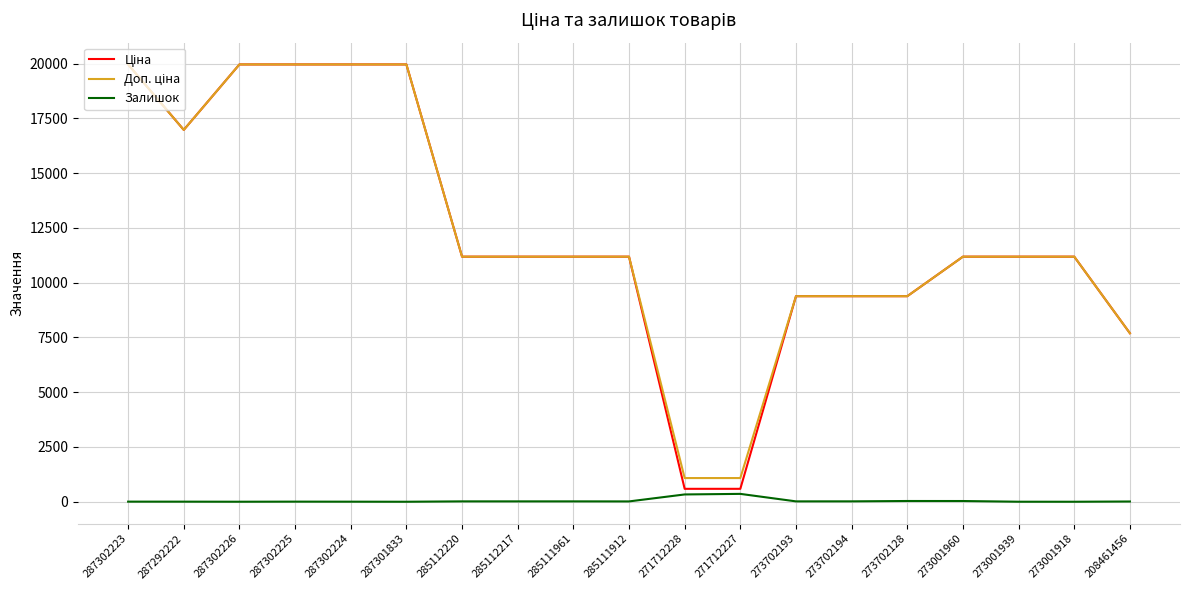

True or false: Залишок has a value of 1.0 at 287302226.

True